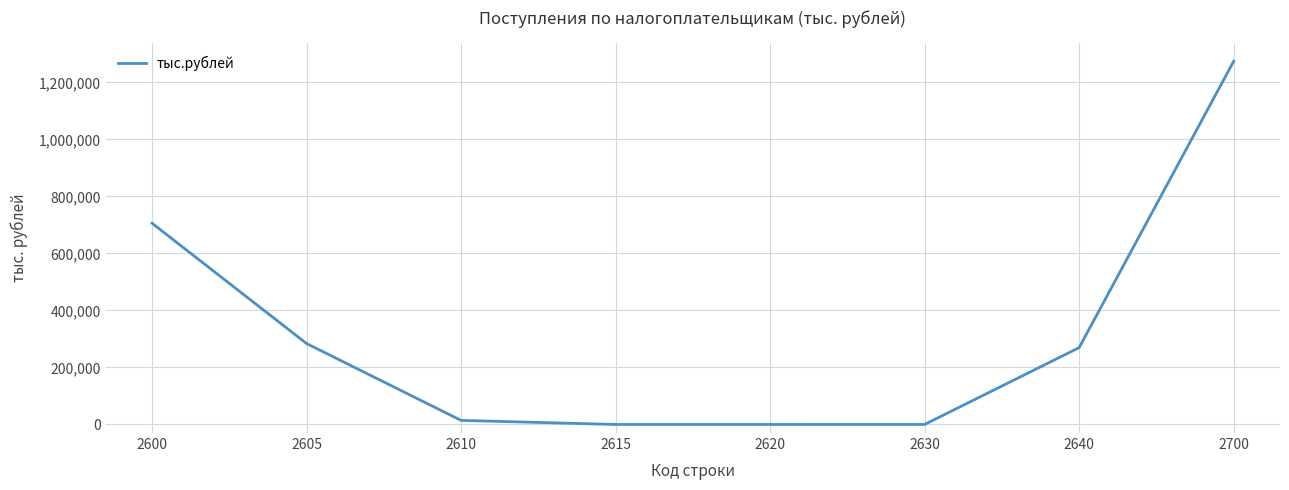

What is the average value?

318448